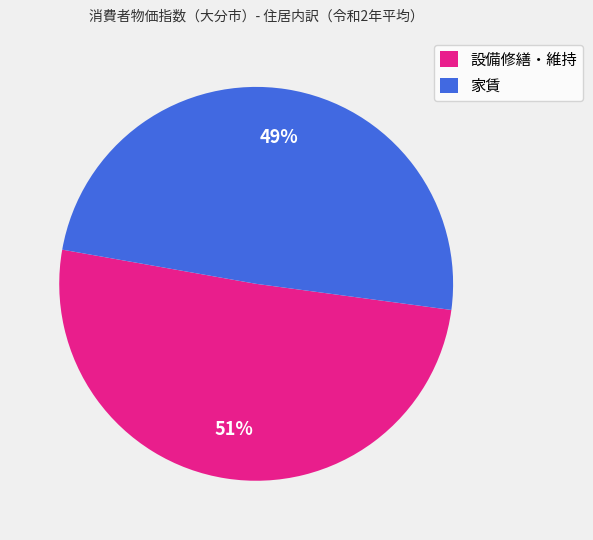

Is it true that 設備修繕・維持 is 51% of the pie?

True